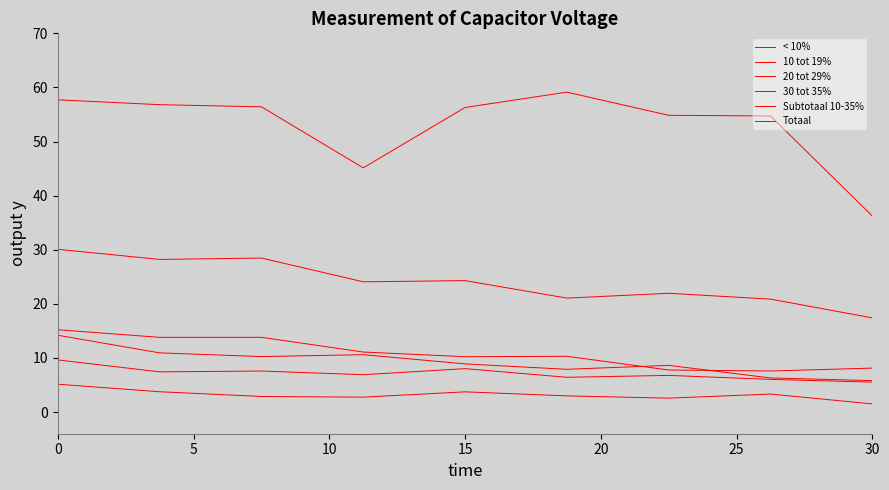

What is the greatest value displayed?

59.1